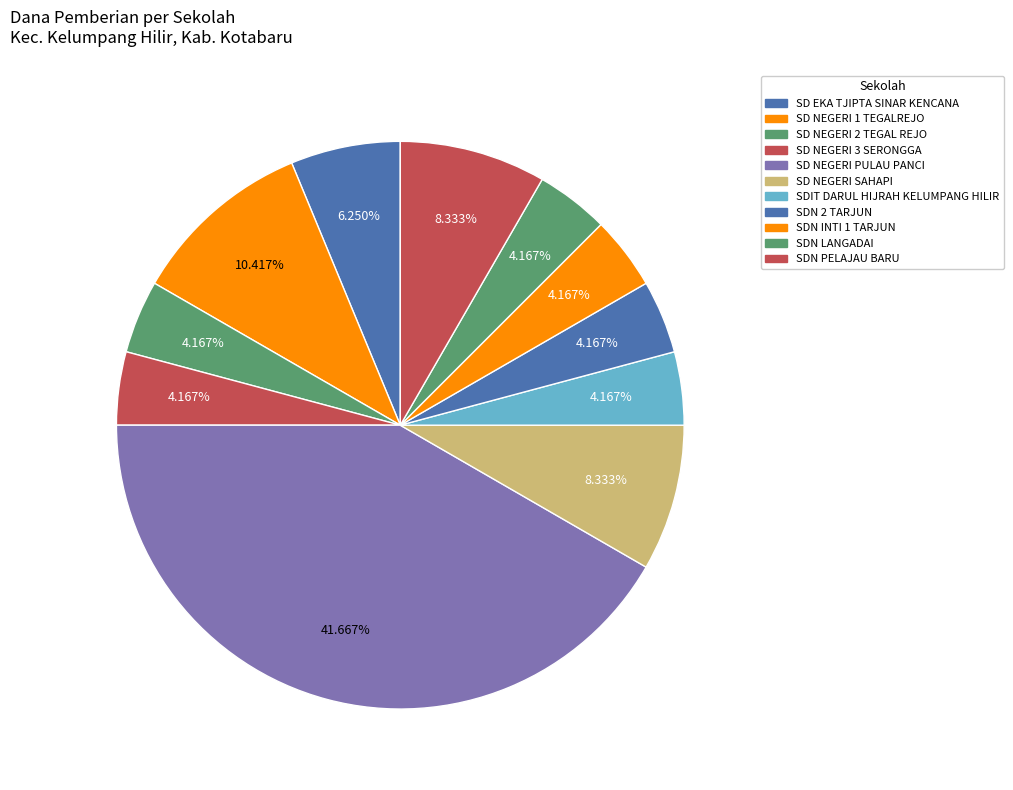

Combined, what portion of the pie is SDN 2 TARJUN and SDN LANGADAI?

8.3%